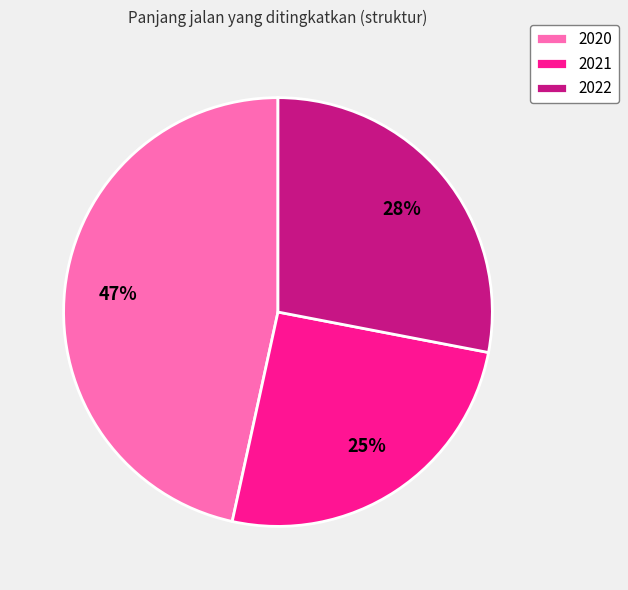

Combined, do 2021 and 2020 account for over 50%?

Yes